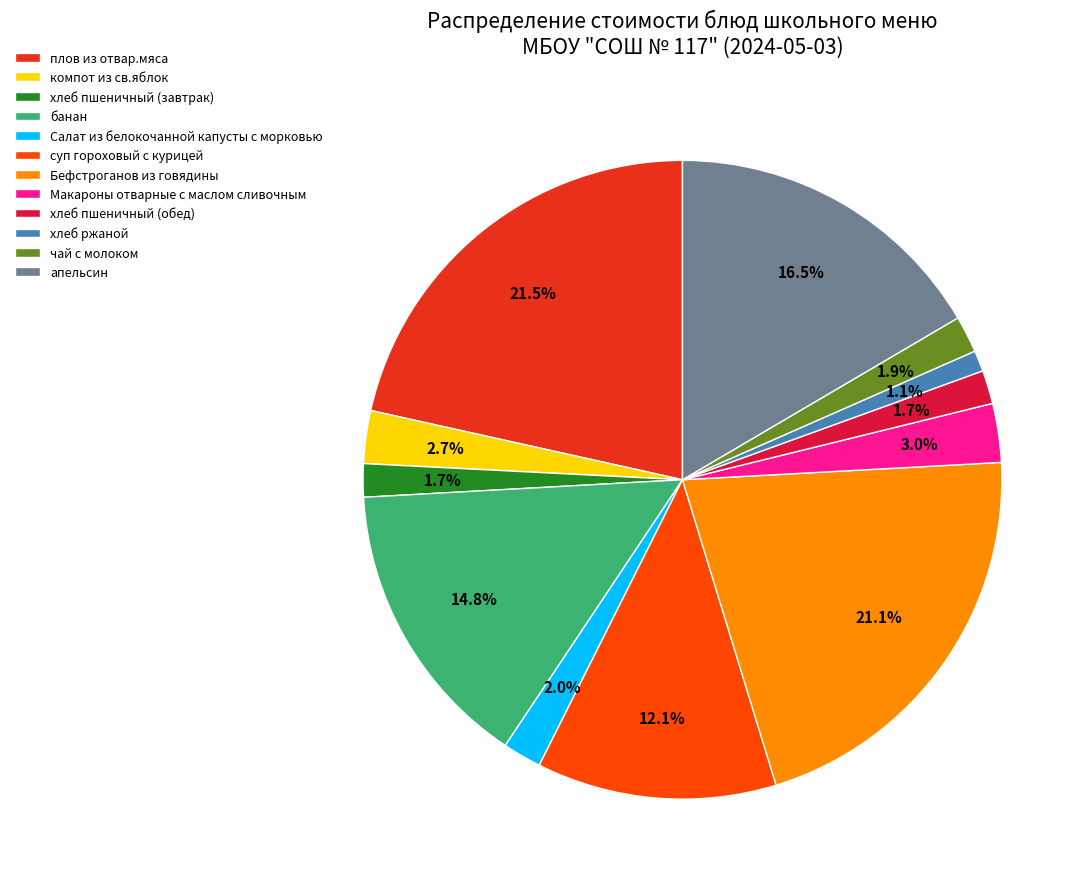

Count the number of slices in the pie.

12